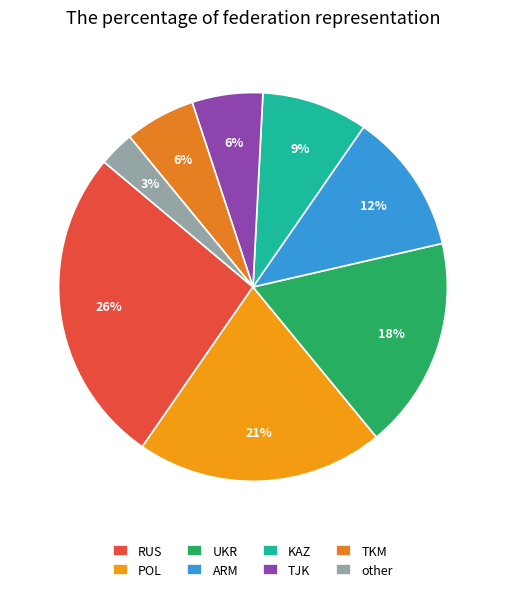

How many segments does this pie chart have?

8